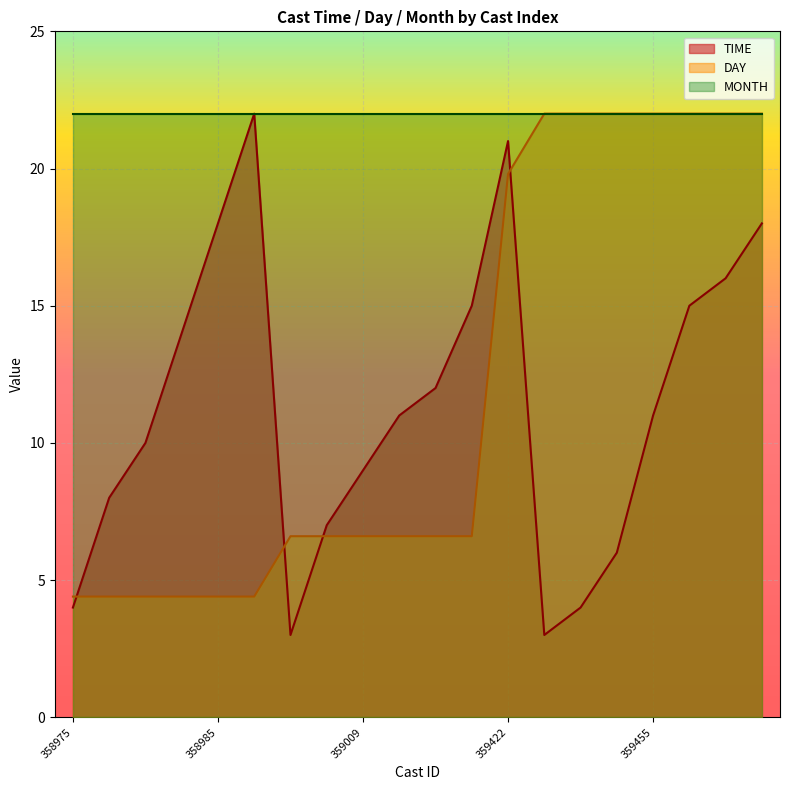

The value of TIME at 359437 is 4.1. True or false?

False